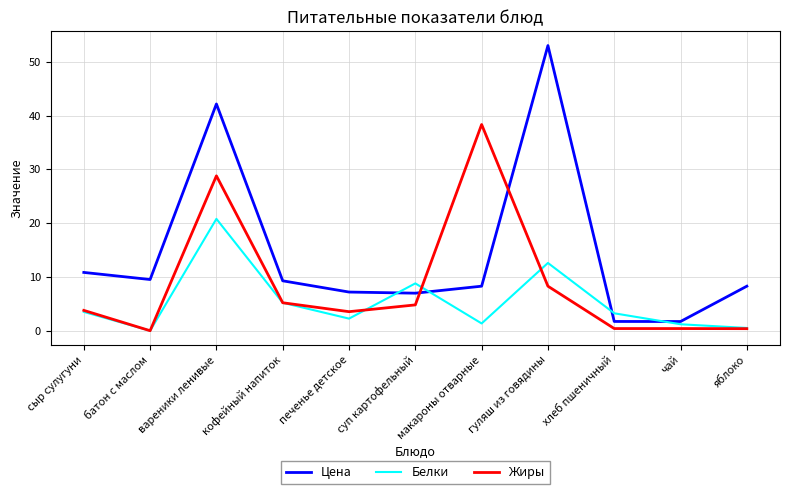

What is the lowest value of the Цена series?

1.7